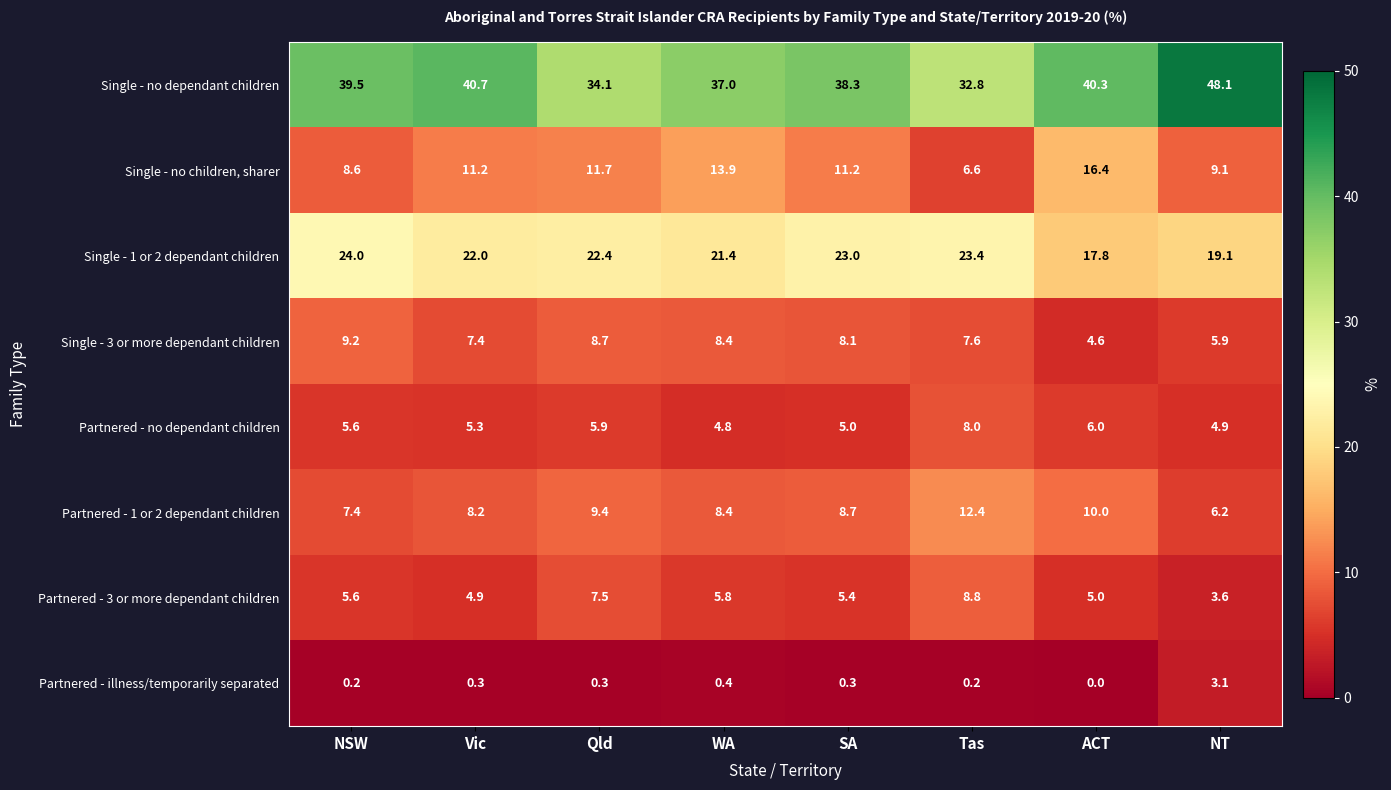

The value of Partnered - illness/temporarily separated at Tas is 0.2. True or false?

True